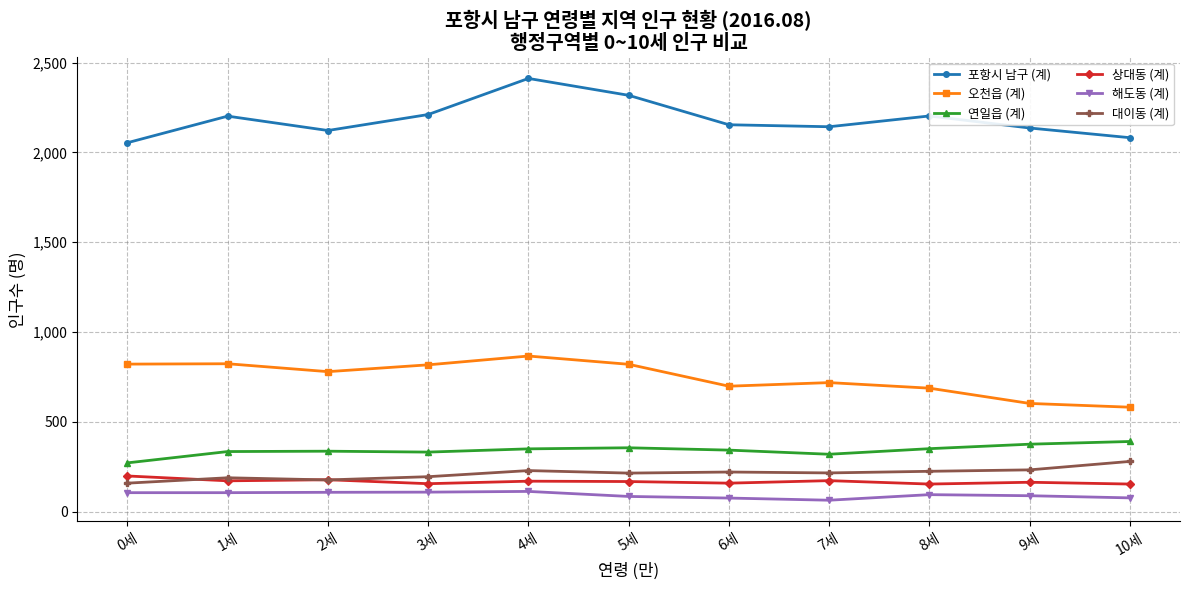

Is it true that 오천읍 (계) equals 820 at 5세?

True